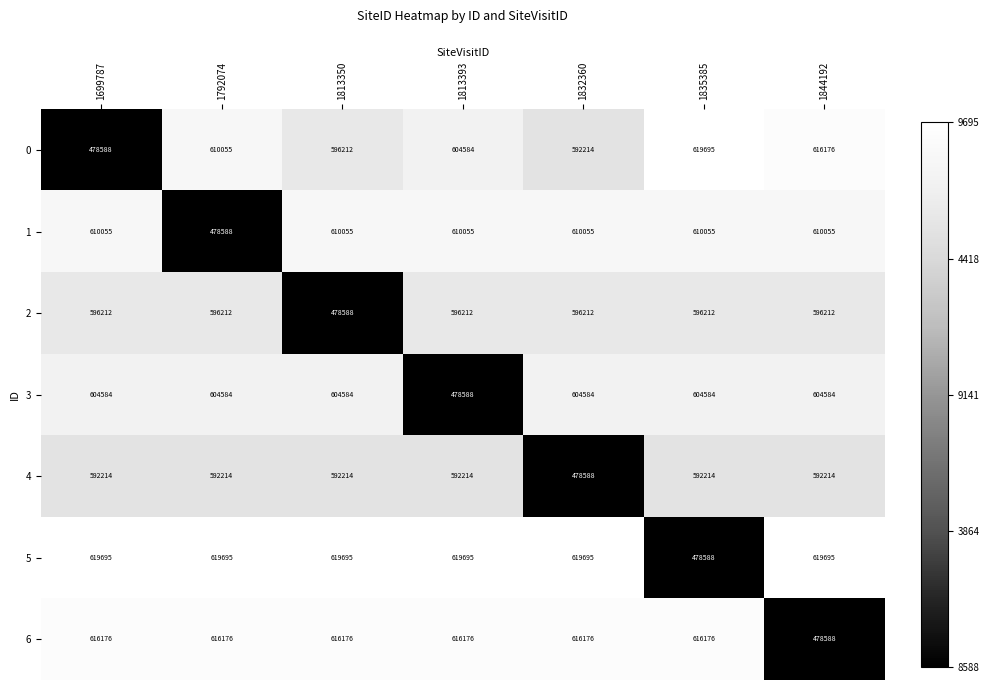

What is the maximum value for 1?

610055